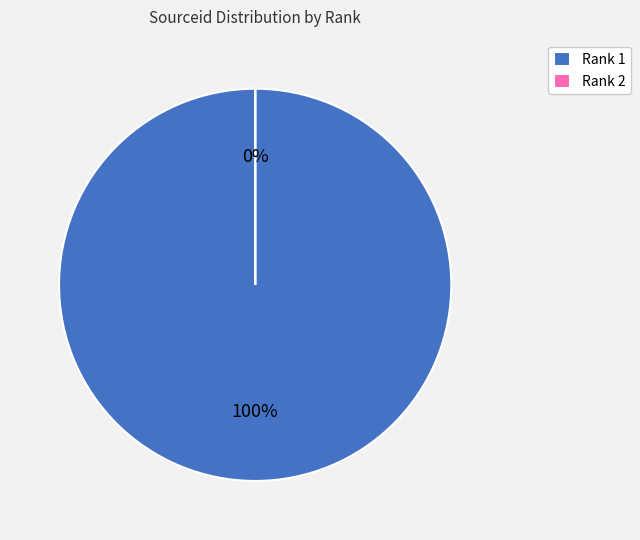

Does 2 account for over 50% of the chart?

No